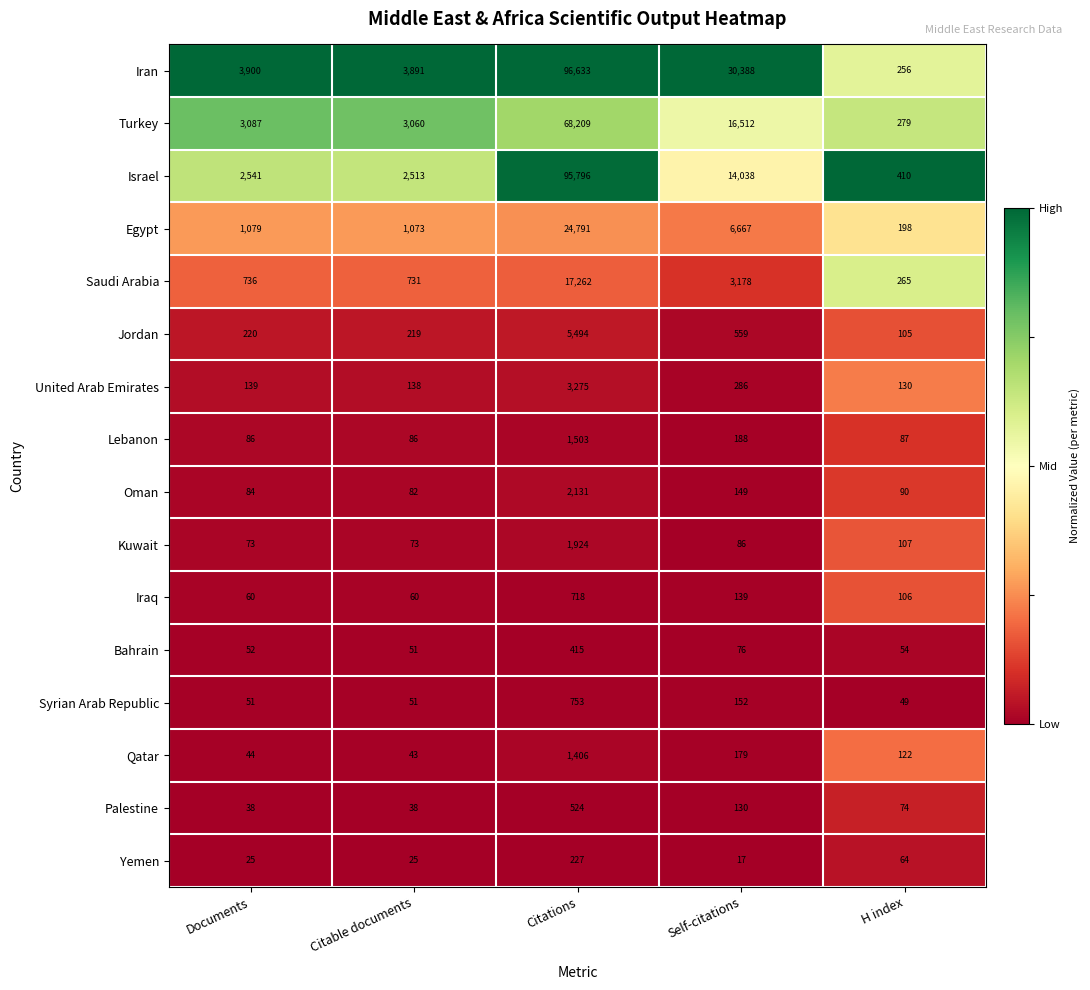

The value of Palestine at Citable documents is 62. True or false?

False